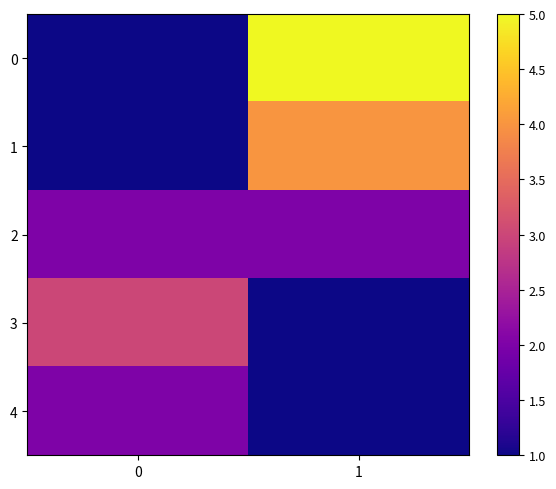

Reading right to left, transcribe all the data shown in this chart.

0: 1=5	0=1
1: 1=4	0=1
2: 1=2	0=2
3: 1=1	0=3
4: 1=1	0=2